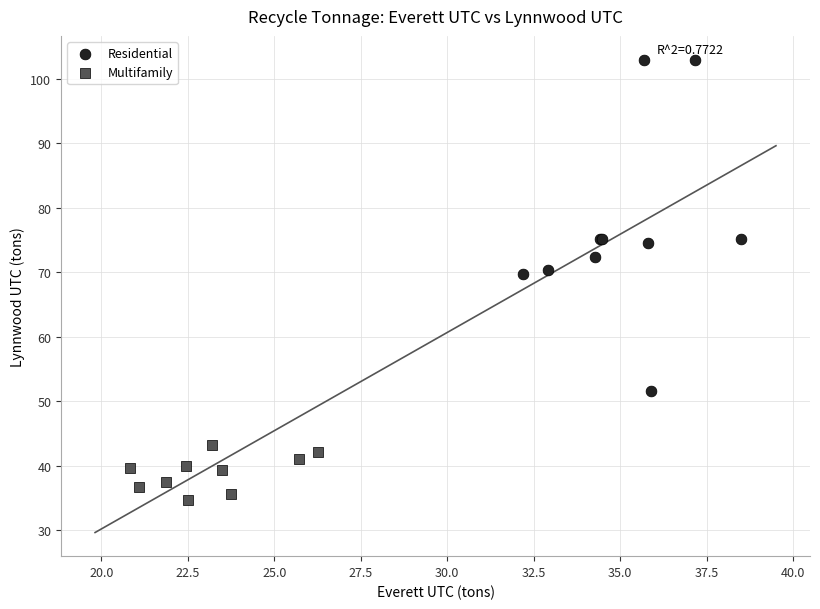

What are all the series names shown in the legend?

Residential, Multifamily